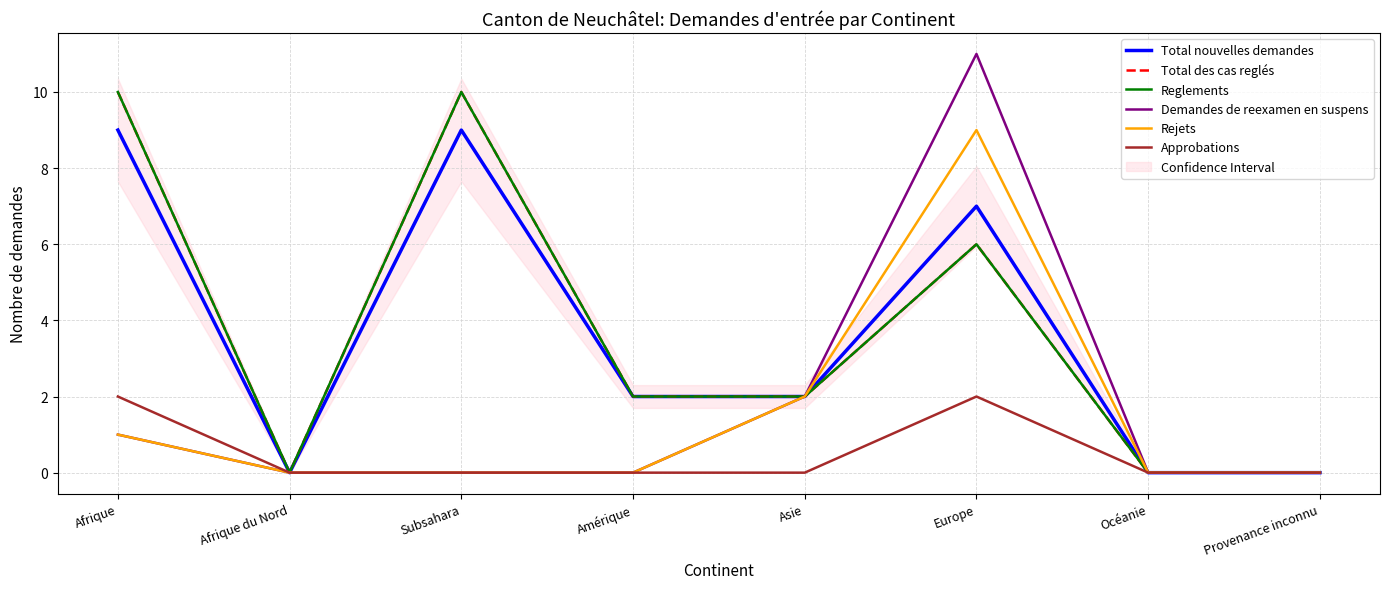

What is the total value across all series at Europe?

41